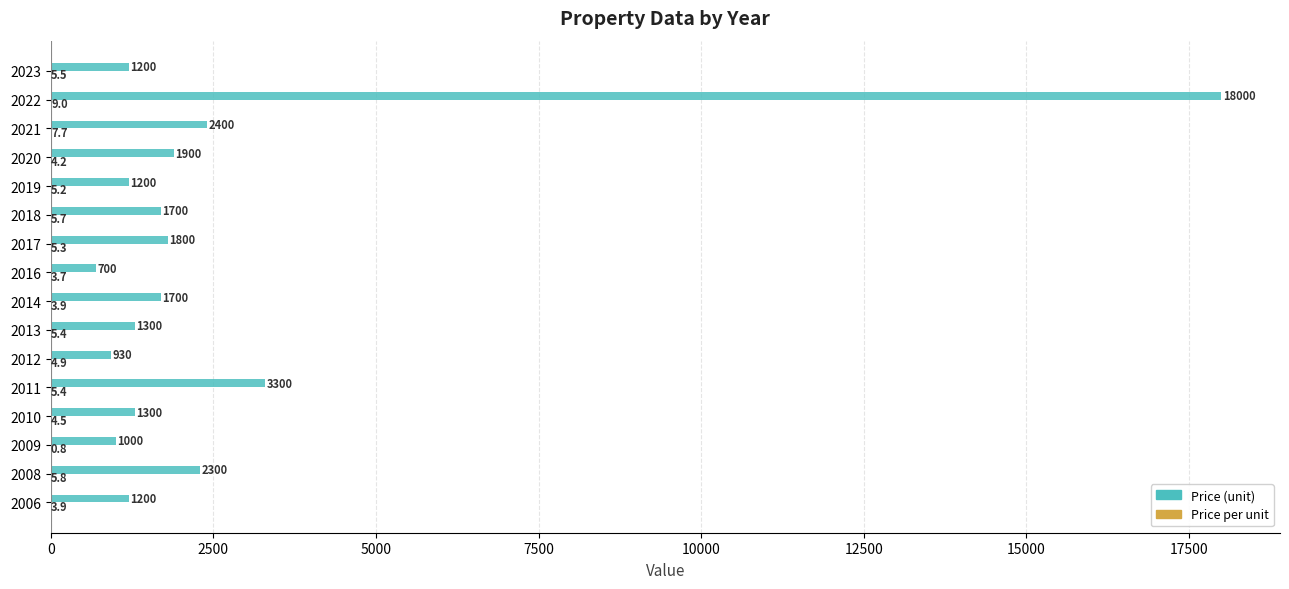

Which series changed the most between 2008 and 2017?

Price (unit)